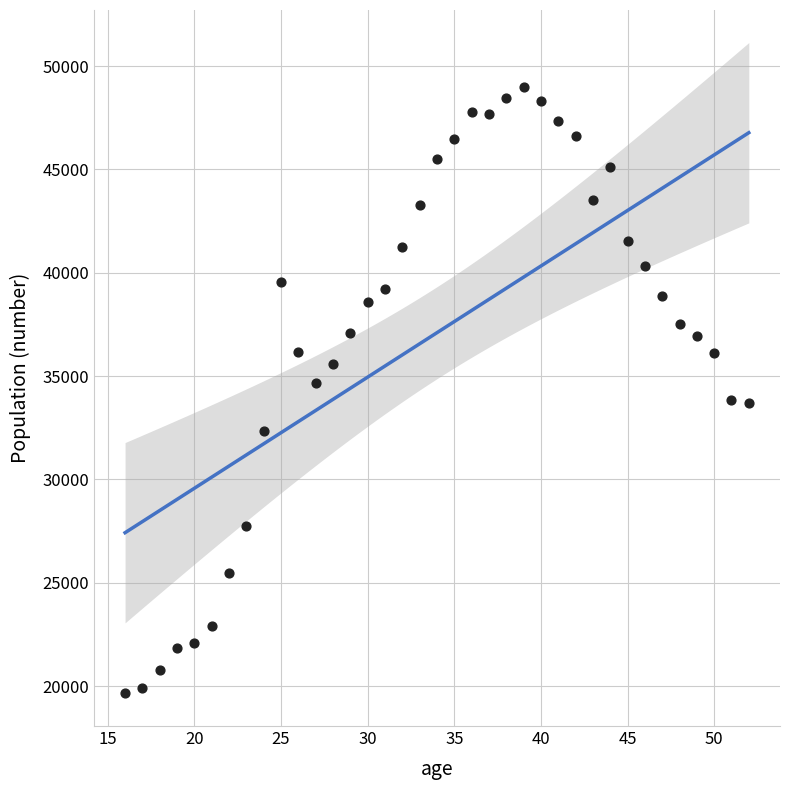

What is the range of X values (max minus min)?

36